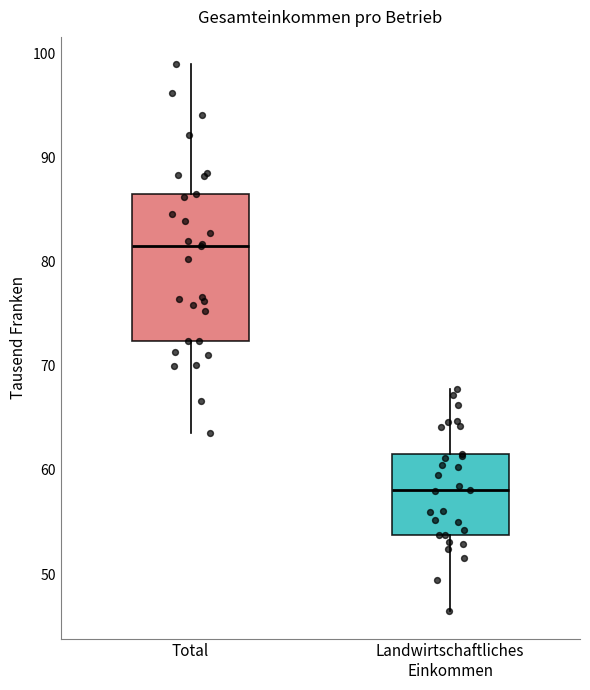

Reading left to right, transcribe this box plot: for each box, give where its median line is, the range the box spans, and where its two whiskers end, as read against the y-axis. The values are not printed on the chart, so give them approximately, as read against the axis.

Total: median 81, box 72 to 87, whiskers 64 to 99
Landwirtschaftliches Einkommen: median 58, box 54 to 62, whiskers 46 to 68